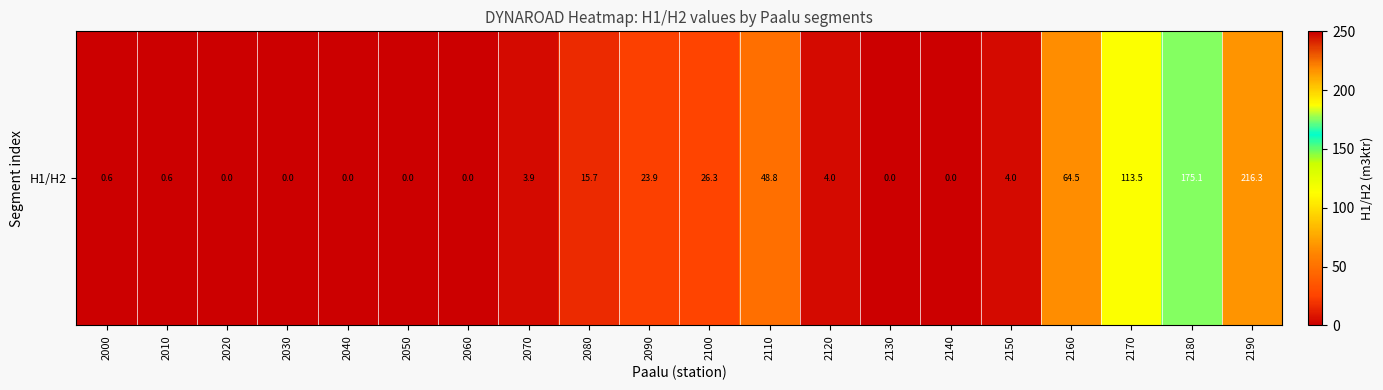

Reading right to left, list all the values displayed in this chart.

2190=216.3	2180=175.1	2170=113.5	2160=64.5	2150=4.0	2140=0.0	2130=0.0	2120=4.0	2110=48.8	2100=26.3	2090=23.9	2080=15.7	2070=3.9	2060=0.0	2050=0.0	2040=0.0	2030=0.0	2020=0.0	2010=0.6	2000=0.6